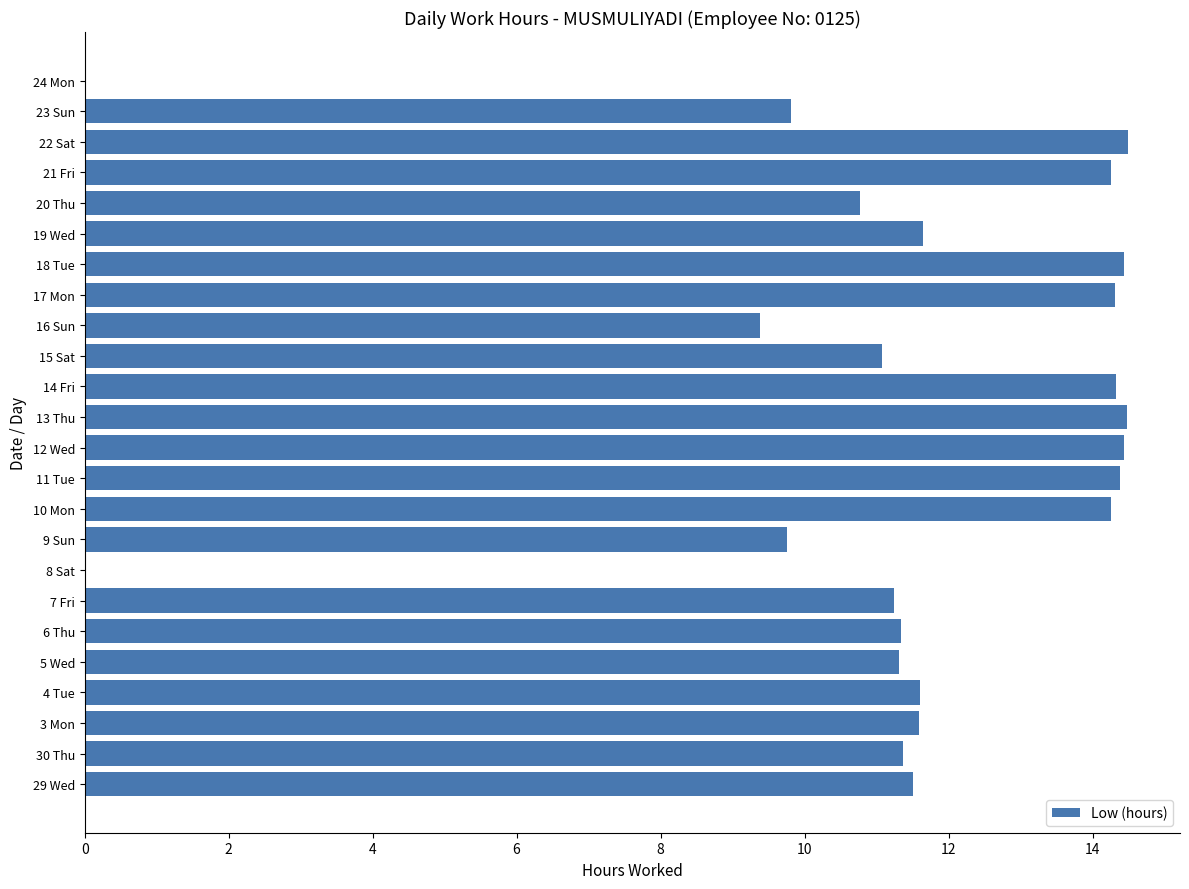

What is the greatest value displayed?

14.5